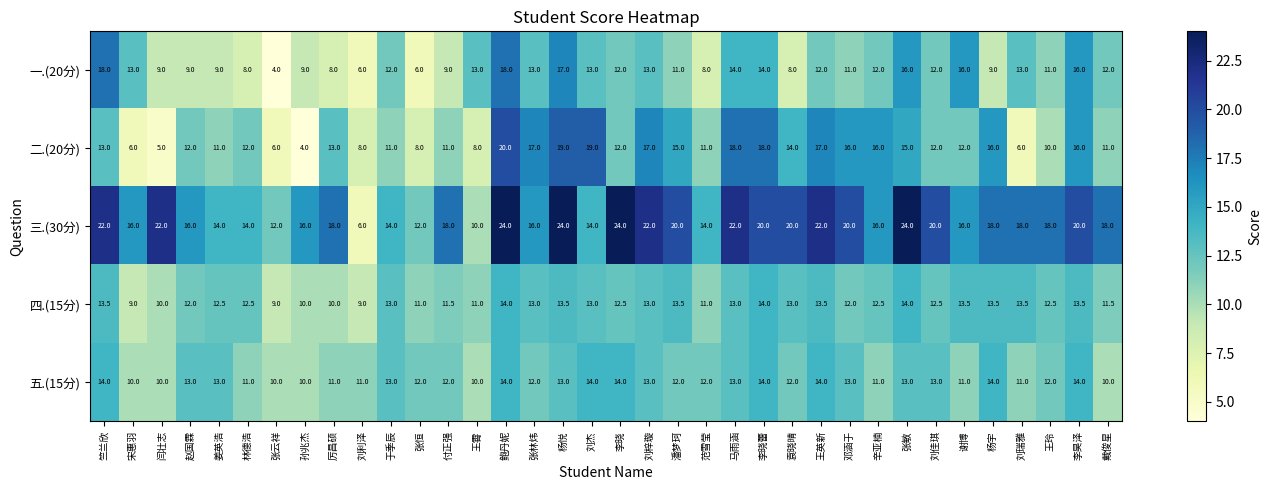

At which category is the sum across all series the highest?

鲍丹妮